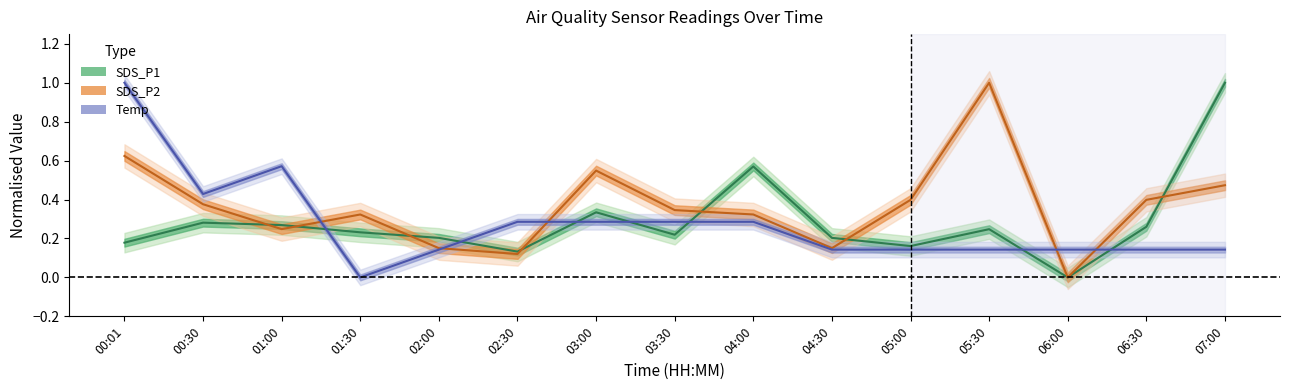

What is the spread (max minus min) of values at 04:30?

0.1